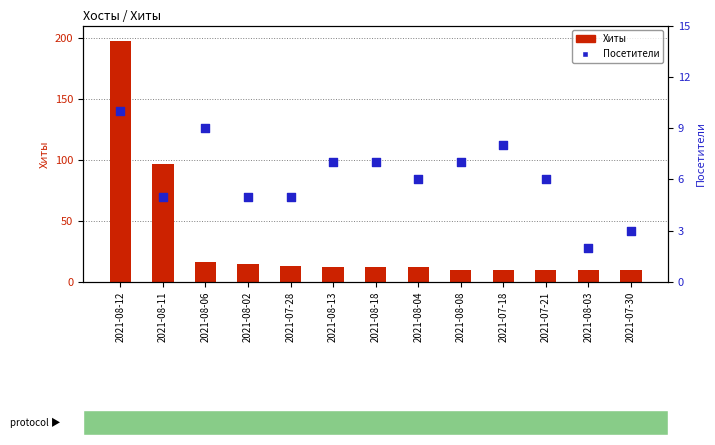

At how many categories does at least one series exceed 130?

1